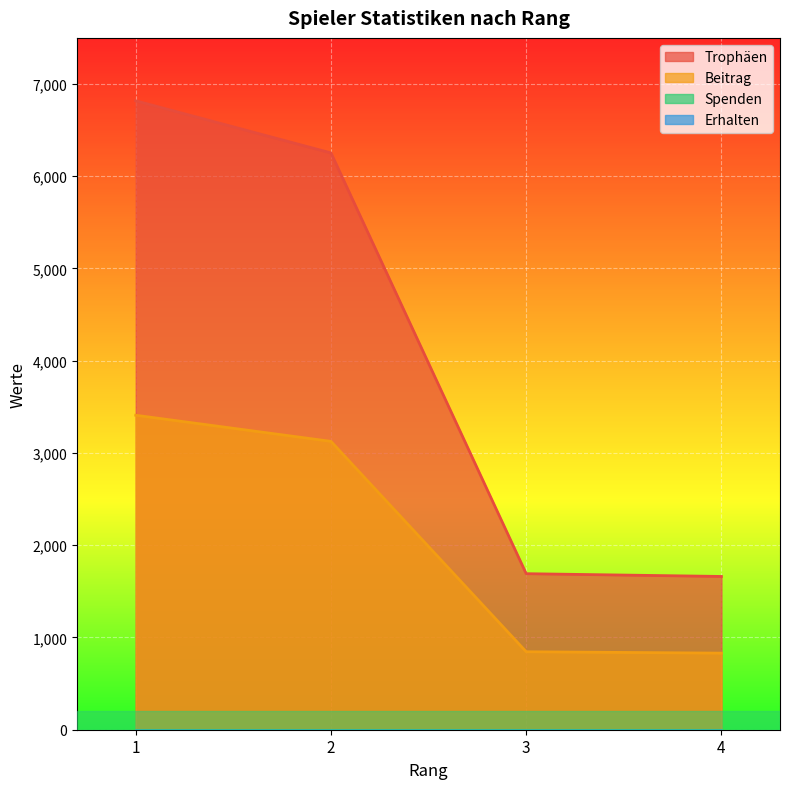

Reading left to right, list all the values displayed in this chart.

Trophäen: 1=6816	2=6251	3=1691	4=1661
Beitrag: 1=3408	2=3125	3=845	4=830